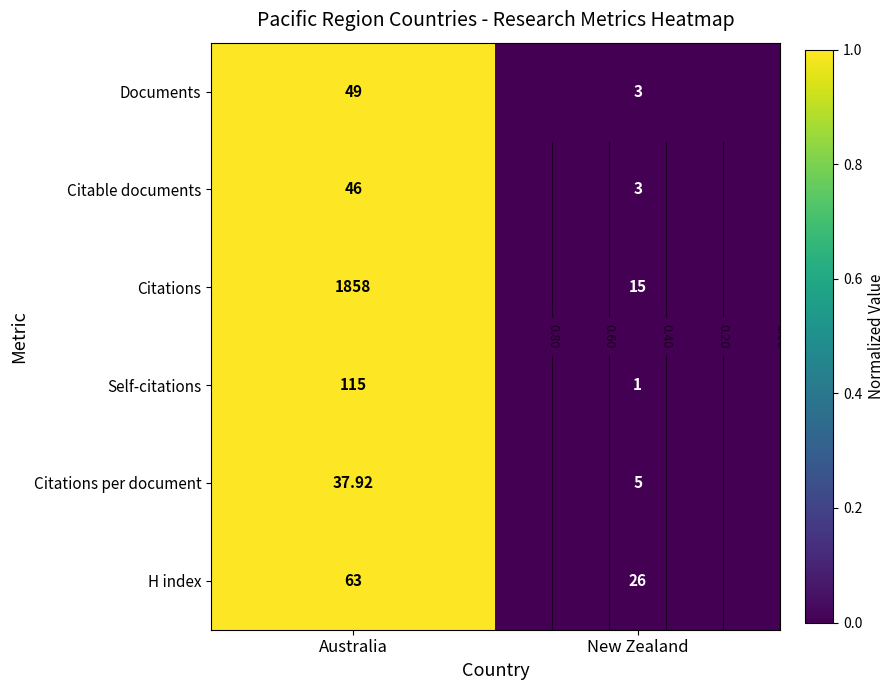

What is the difference between the maximum and minimum values in the Citations series?

1